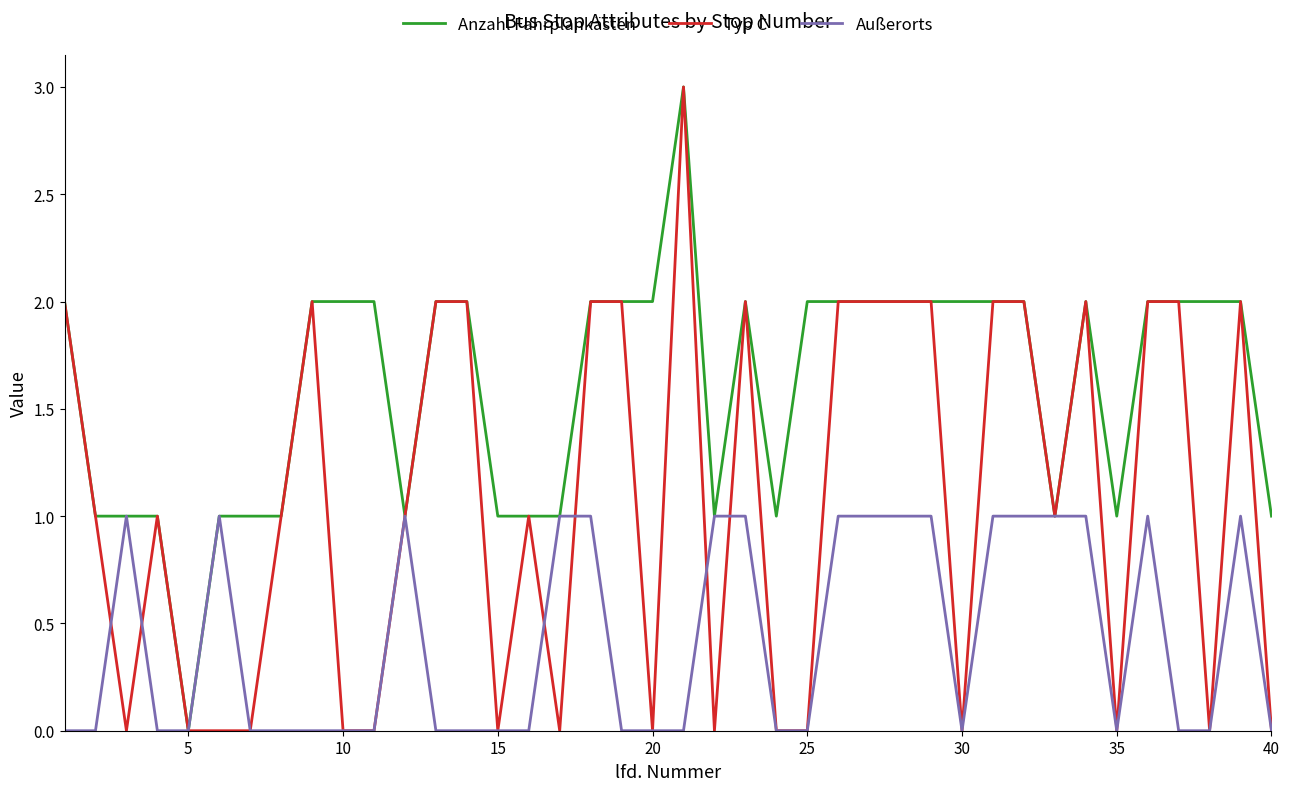

What is the difference between the second highest and second lowest values in the Außerorts series?

1